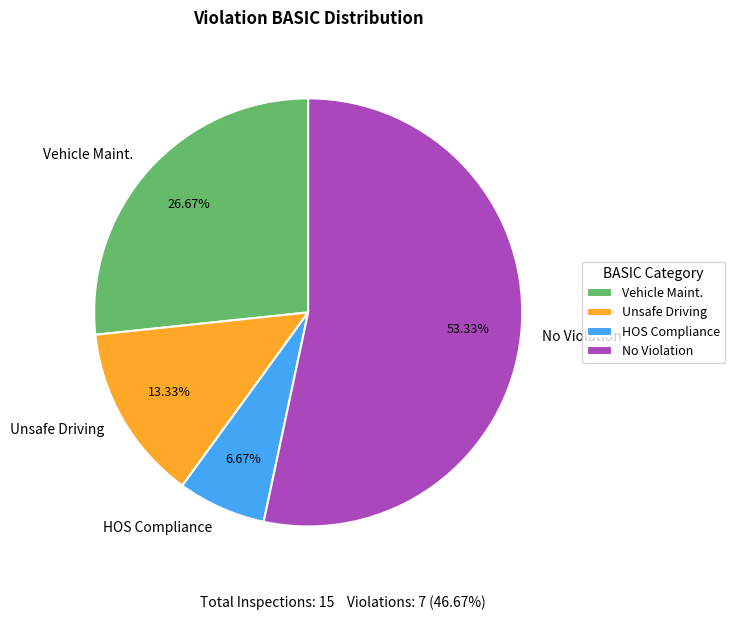

Is it true that Unsafe Driving is 13% of the pie?

True